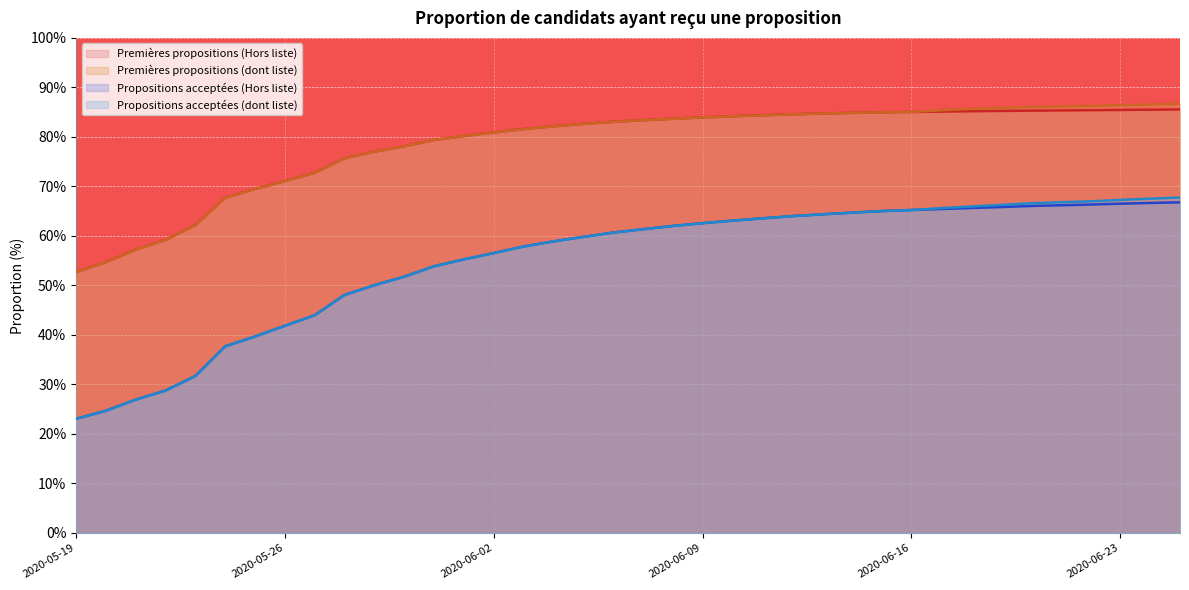

What is the value of the Premières propositions (dont liste) point at the 2nd from the left?

54.7